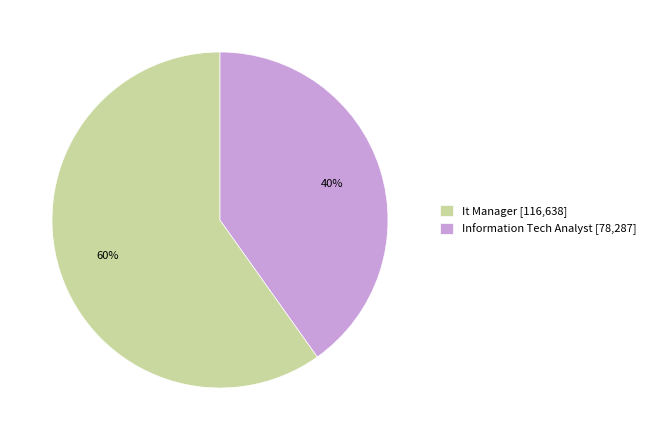

How many slices are in this pie chart?

2